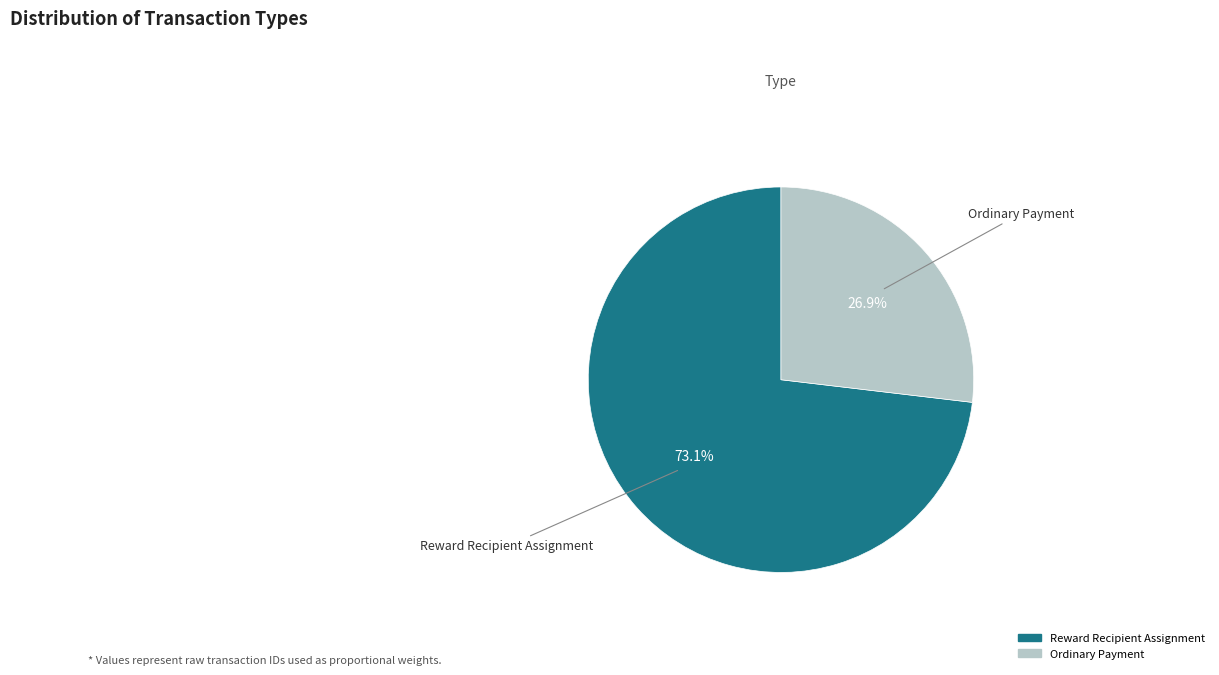

To the nearest percent, what is the difference between the largest and smallest slice percentages?

46%